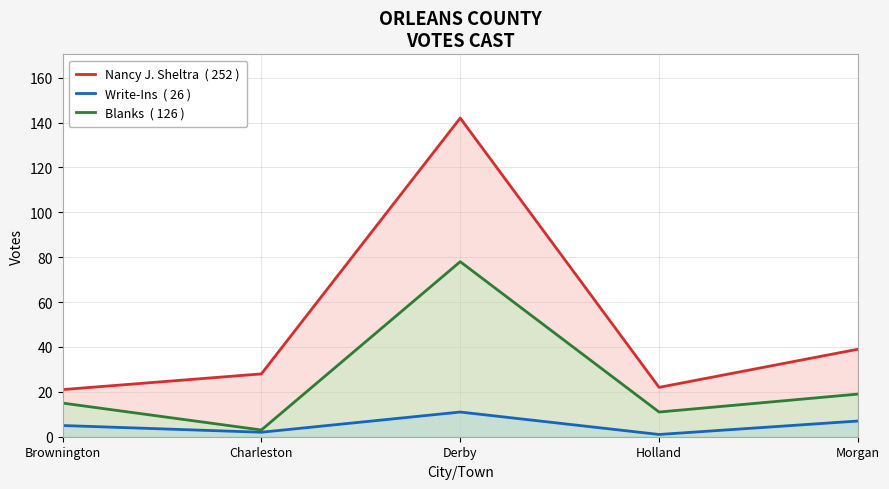

Reading left to right, transcribe all the data shown in this chart.

Nancy J. Sheltra  ( 252 ): Brownington=21	Charleston=28	Derby=142	Holland=22	Morgan=39
Write-Ins  ( 26 ): Brownington=5	Charleston=2	Derby=11	Holland=1	Morgan=7
Blanks  ( 126 ): Brownington=15	Charleston=3	Derby=78	Holland=11	Morgan=19